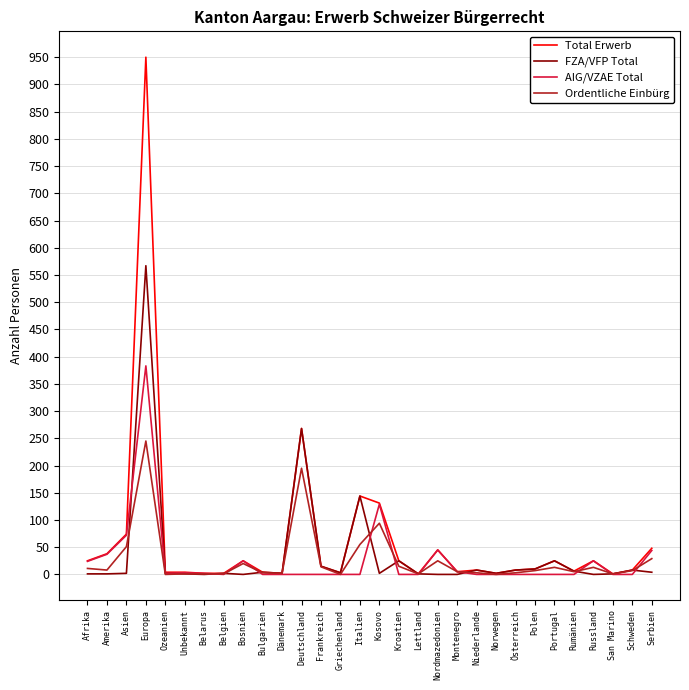

List the series in order of their peak value, highest first.

Total Erwerb, FZA/VFP Total, AIG/VZAE Total, Ordentliche Einbürg